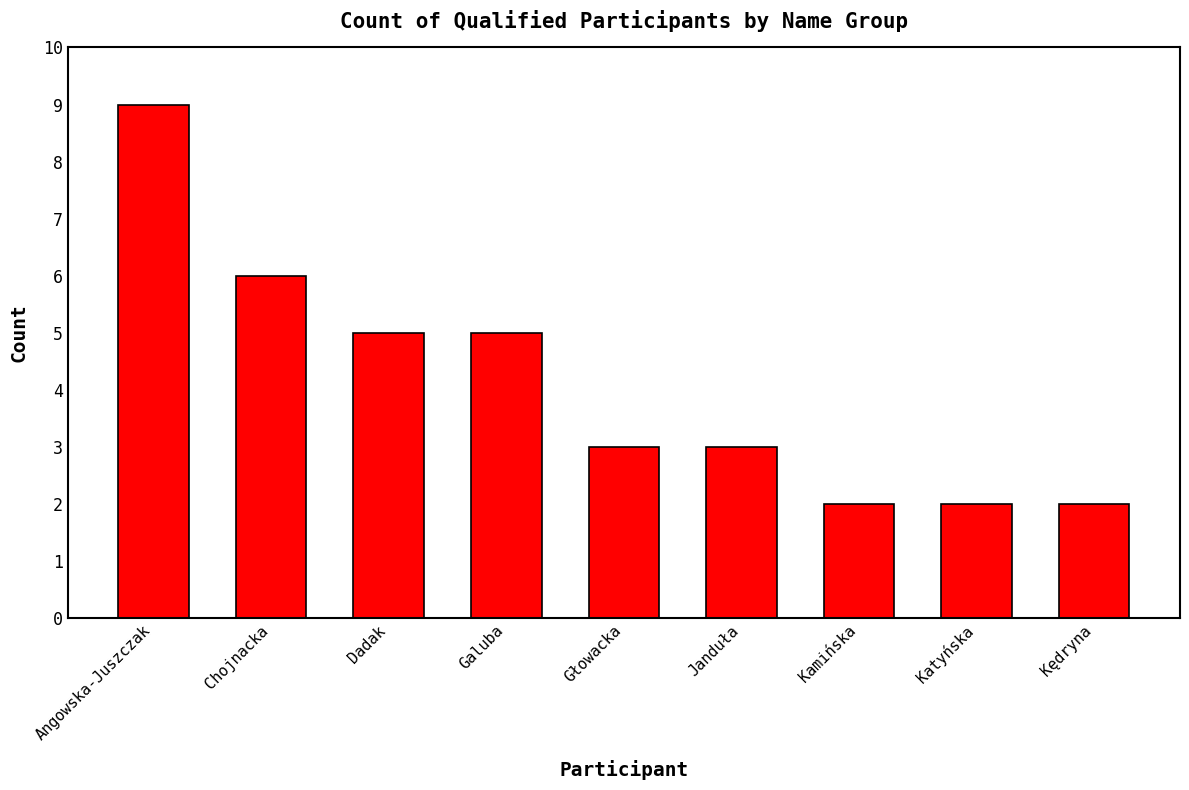

Count the values in the range 2 to 5.

7